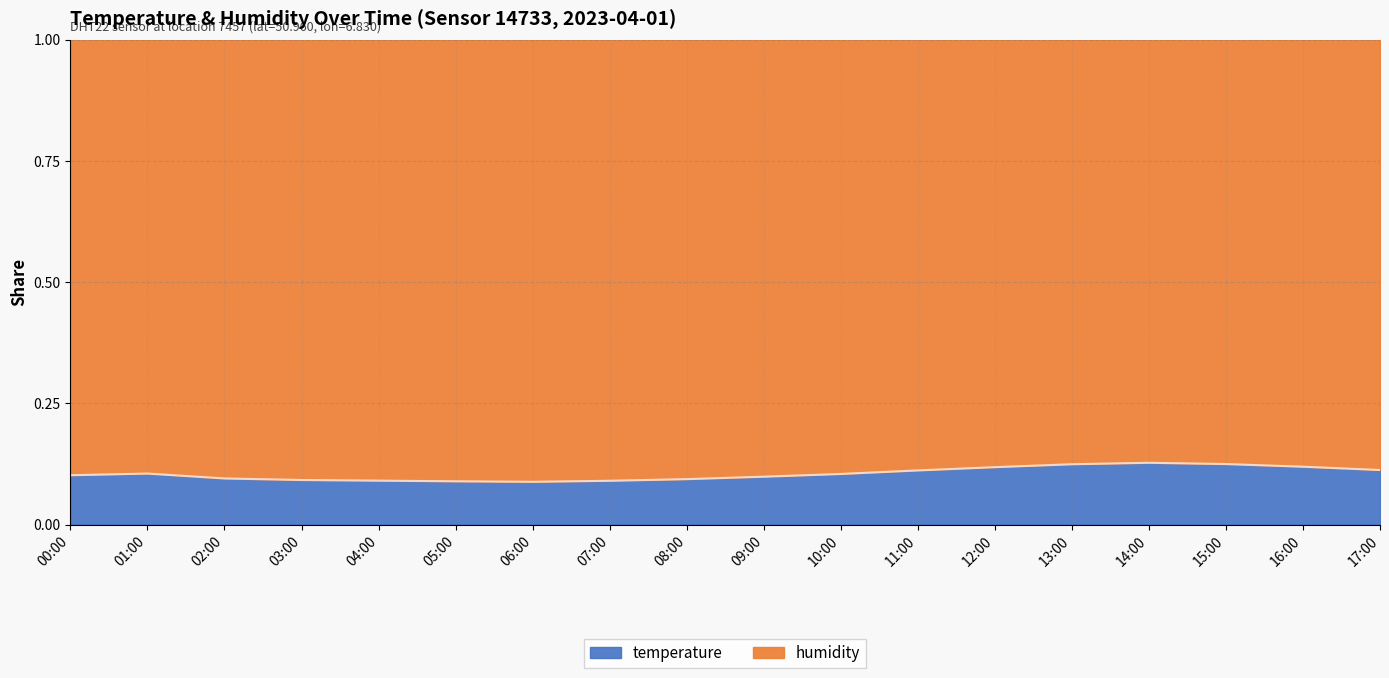

List the labels in order of value, smallest first.

06:00, 05:00, 07:00, 04:00, 03:00, 08:00, 02:00, 09:00, 00:00, 10:00, 01:00, 11:00, 17:00, 12:00, 16:00, 13:00, 15:00, 14:00